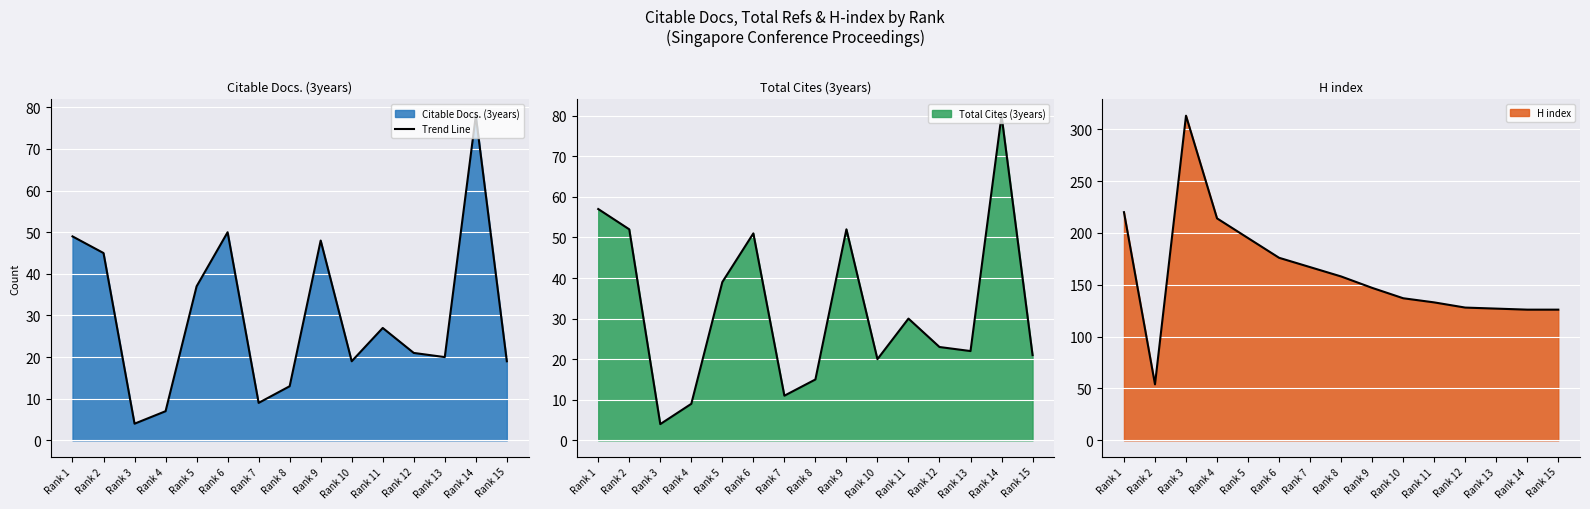

How many interior local valleys (lower than both neighbors) does the data have?

4